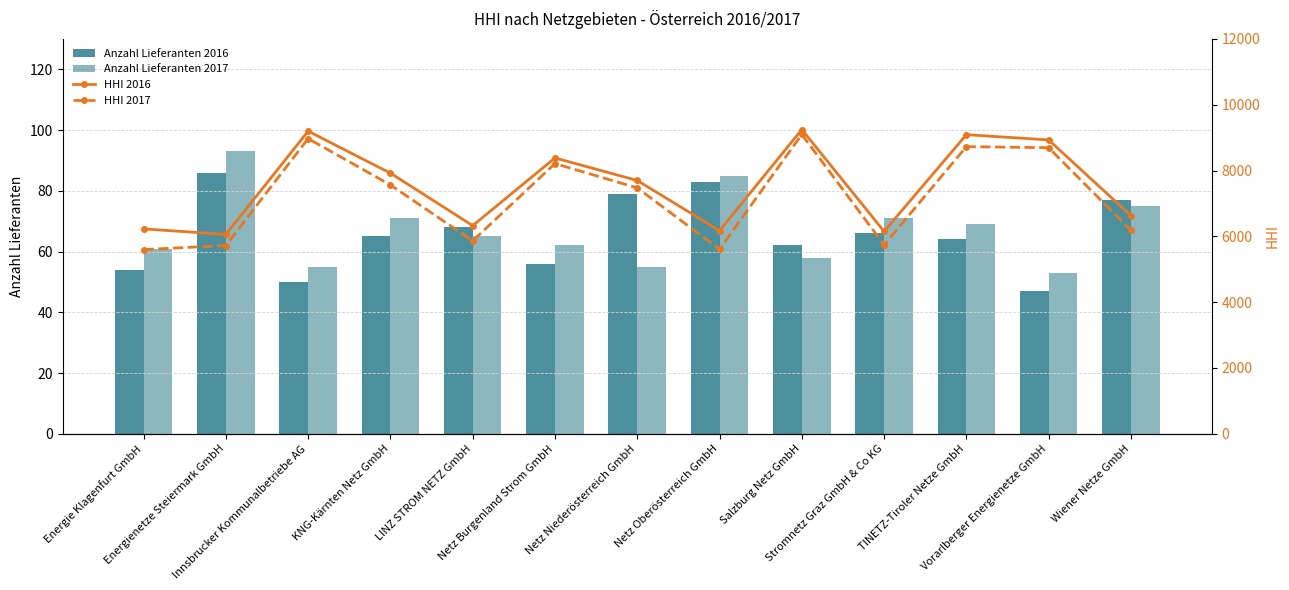

What is the difference between the HHI 2017 values at TINETZ-Tiroler Netze GmbH and KNG-Kärnten Netz GmbH?

1164.3